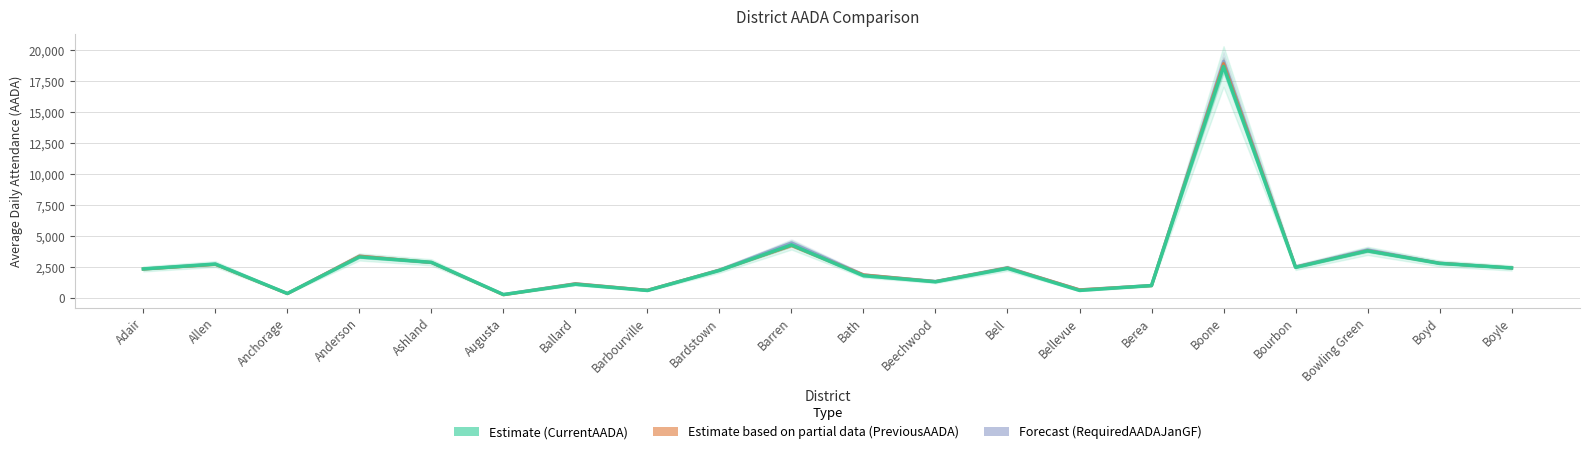

What is the label of the 18th point from the right?

Anchorage